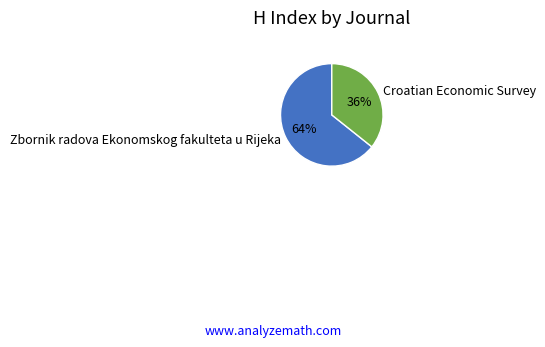

What is the smallest slice in the pie chart?

Croatian Economic Survey